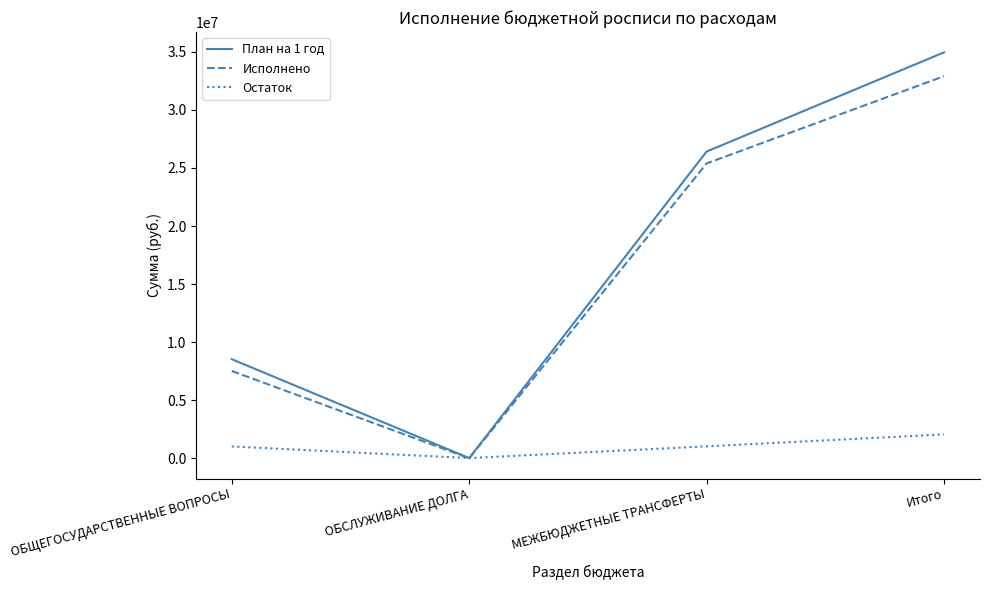

At which category does Остаток reach its first local valley?

ОБСЛУЖИВАНИЕ ДОЛГА